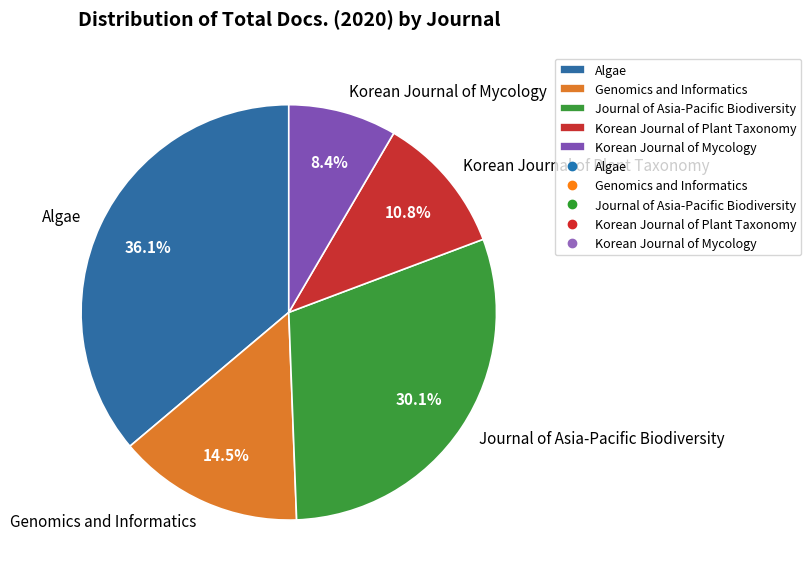

Is there a majority slice in this chart?

No